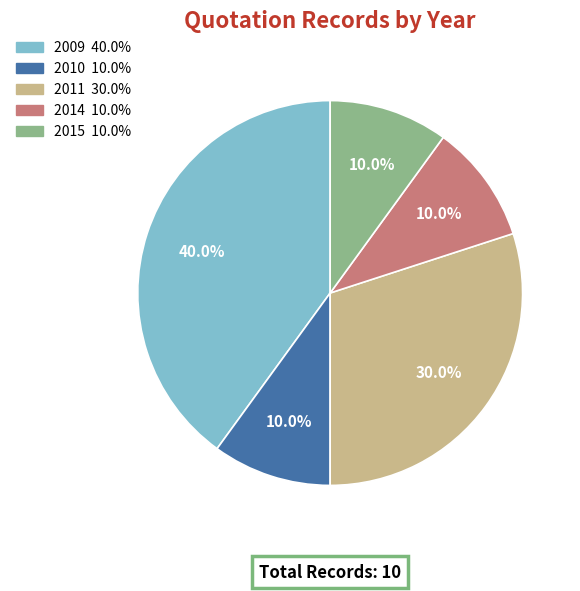

Does any single category account for the majority?

No